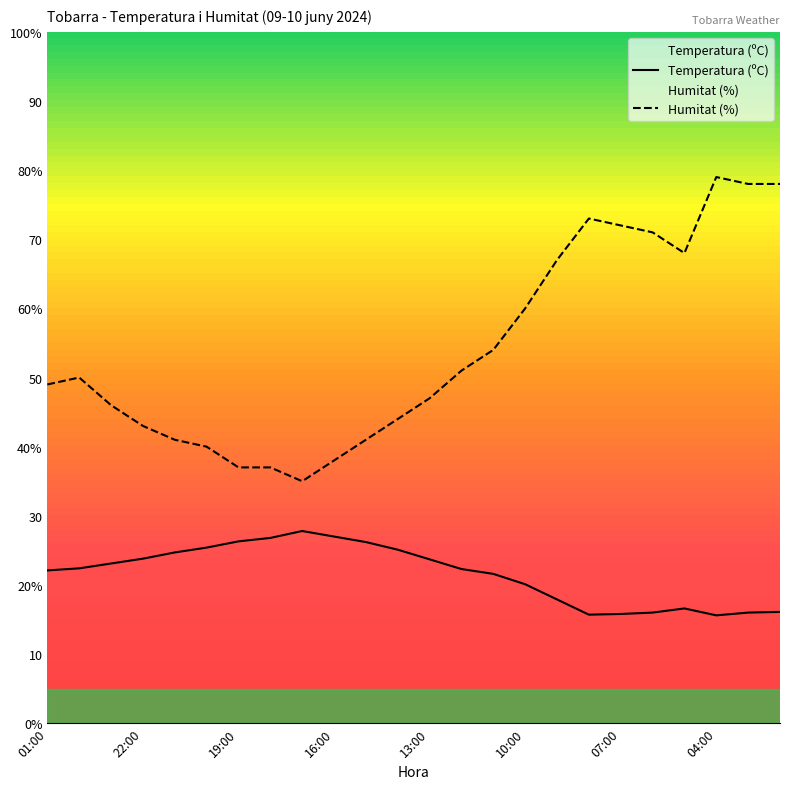

Reading left to right, extract all data points from this chart.

Temperatura (ºC): 22.1	22.4	23.1	23.8	24.7	25.4	26.3	26.8	27.8	27.0	26.2	25.1	23.7	22.3	21.6	20.1	17.9	15.7	15.8	16.0	16.6	15.6	16.0	16.1
Humitat (%): 49.0	50.0	46.0	43.0	41.0	40.0	37.0	37.0	35.0	38.0	41.0	44.0	47.0	51.0	54.0	60.0	67.0	73.0	72.0	71.0	68.0	79.0	78.0	78.0